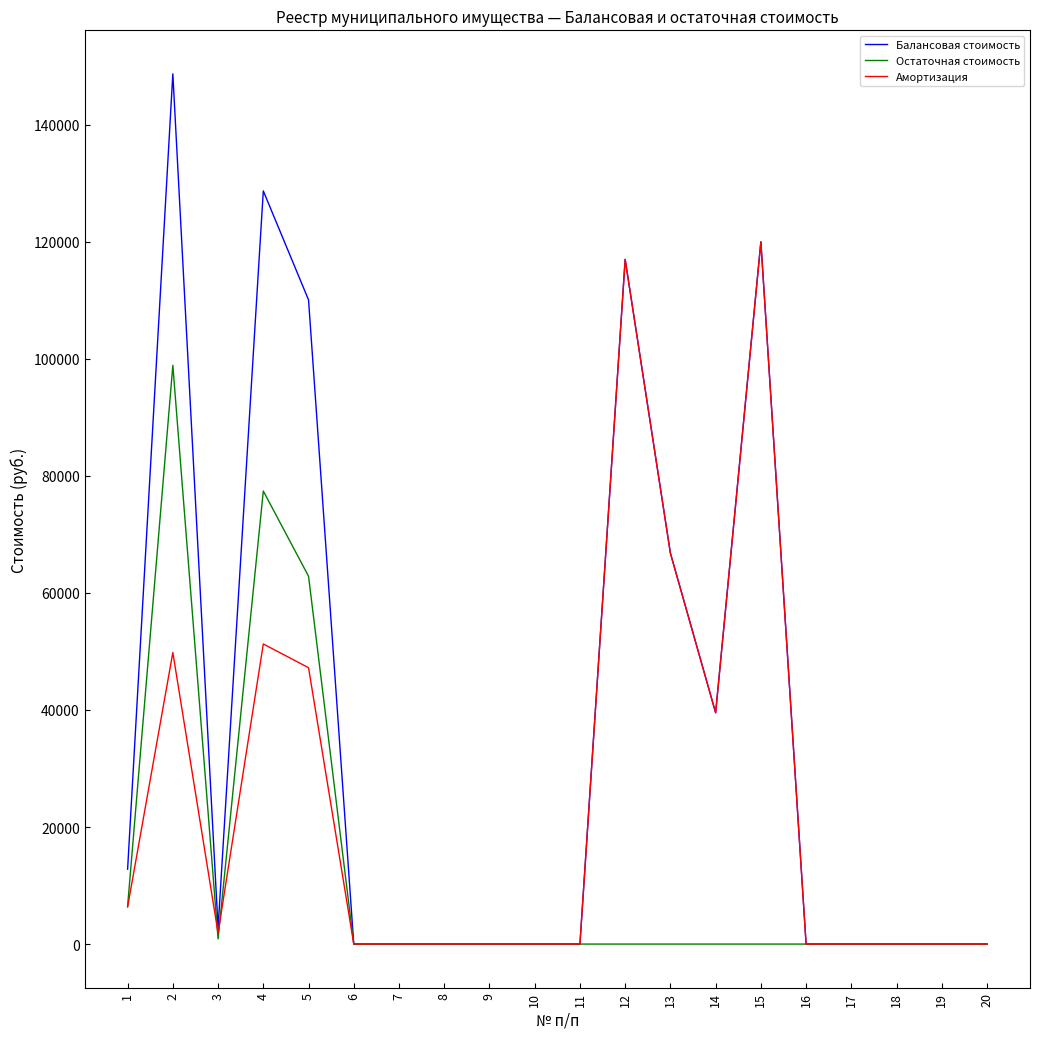

List the series in order of their peak value, lowest first.

Остаточная стоимость, Амортизация, Балансовая стоимость